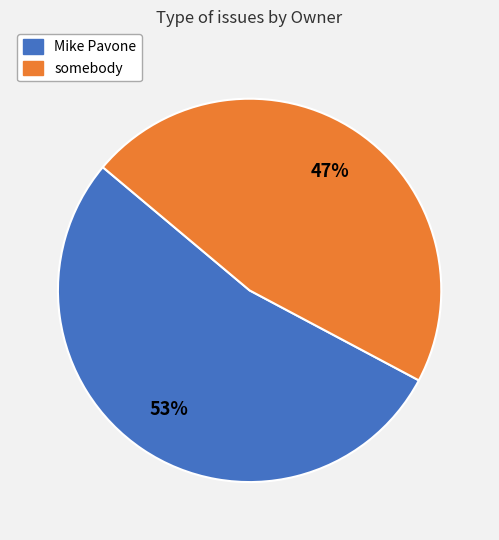

Rank the categories by value from highest to lowest.

Mike Pavone, somebody